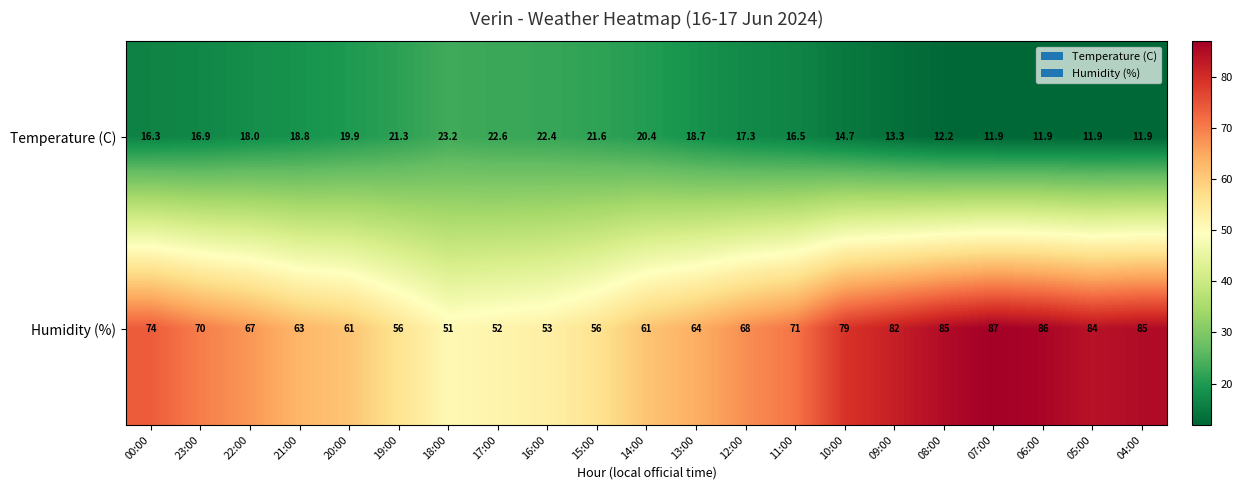

What is the difference between the highest and lowest values at 16:00?

30.6